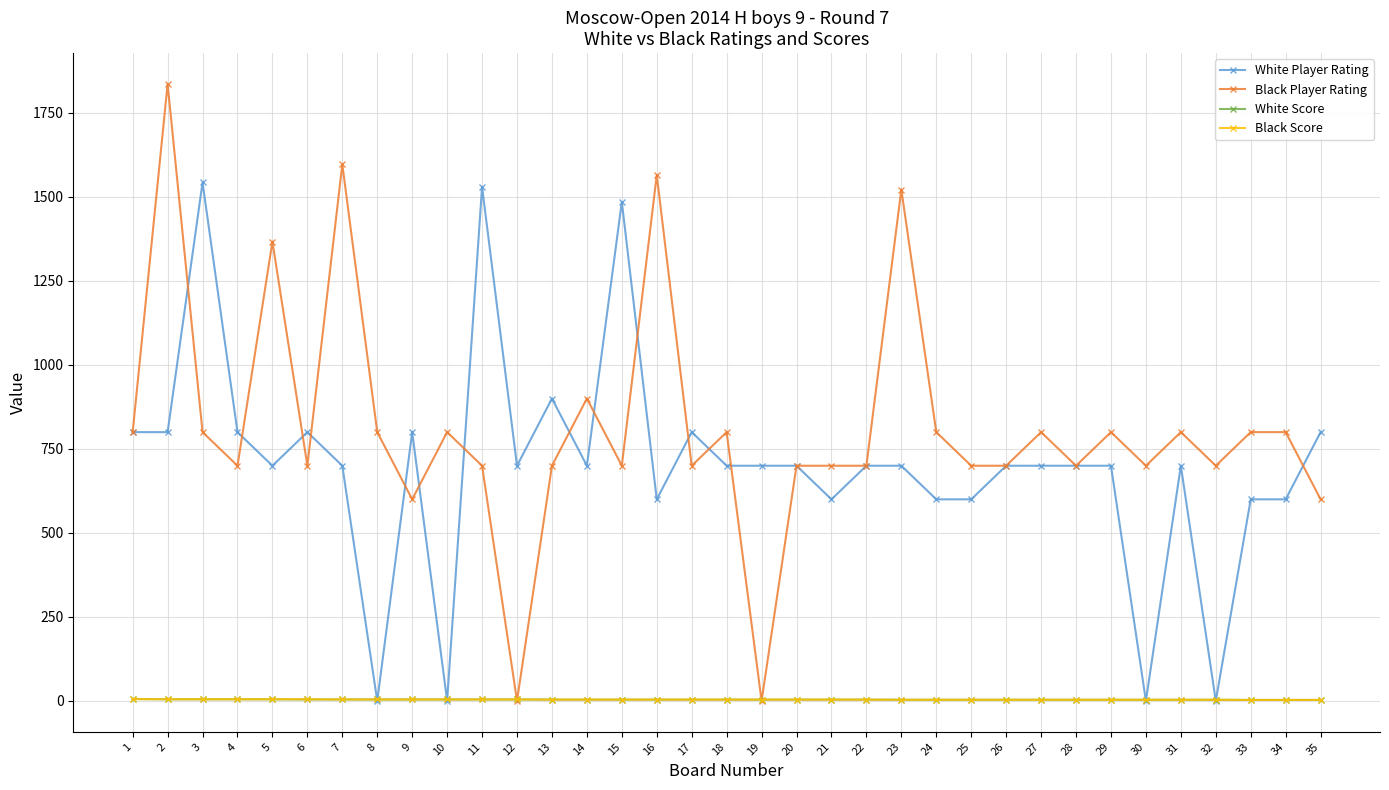

Is the value of White Player Rating at 5 greater than the value of Black Score at 1?

Yes